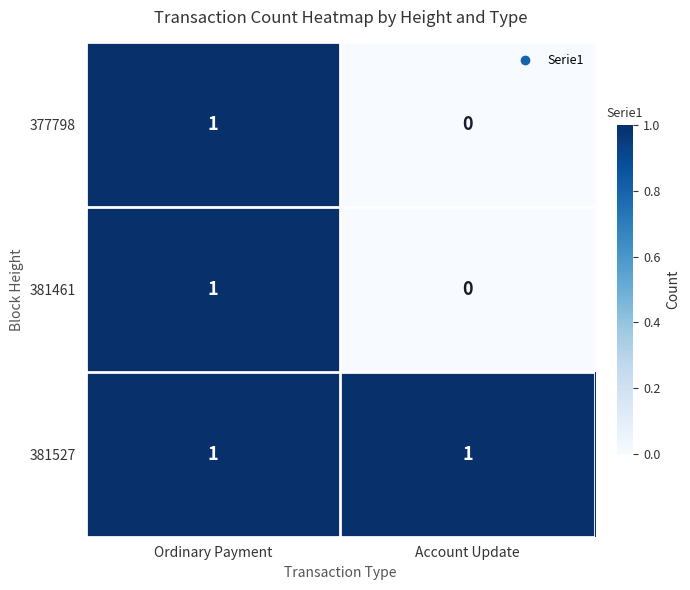

What is the total value across all series at Ordinary Payment?

3